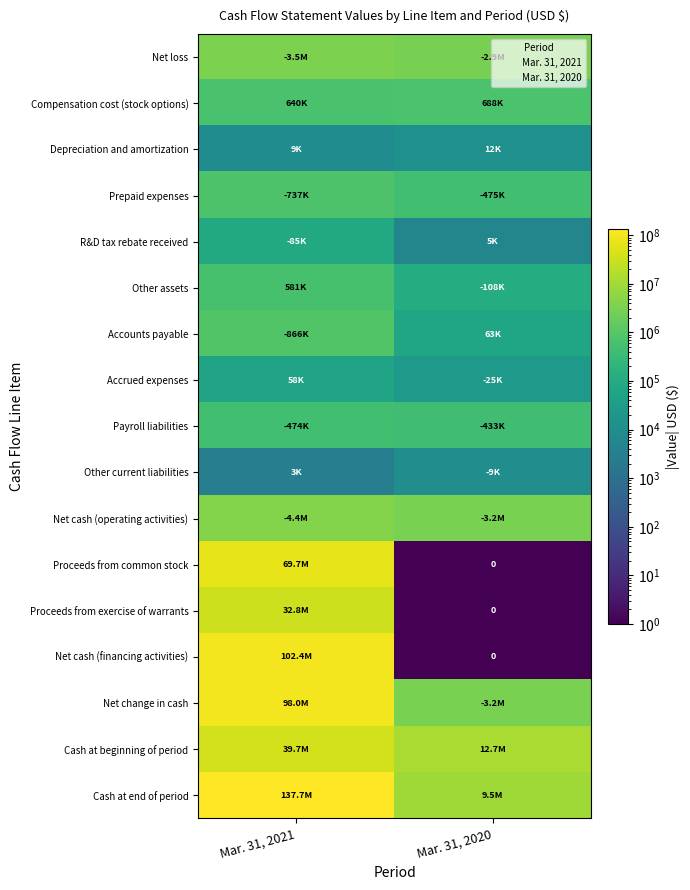

Rank the series by their maximum value, from lowest to highest.

Other current liabilities, Depreciation and amortization, Accrued expenses, R&D tax rebate received, Payroll liabilities, Other assets, Compensation cost (stock options), Prepaid expenses, Accounts payable, Net loss, Net cash (operating activities), Proceeds from exercise of warrants, Cash at beginning of period, Proceeds from common stock, Net change in cash, Net cash (financing activities), Cash at end of period